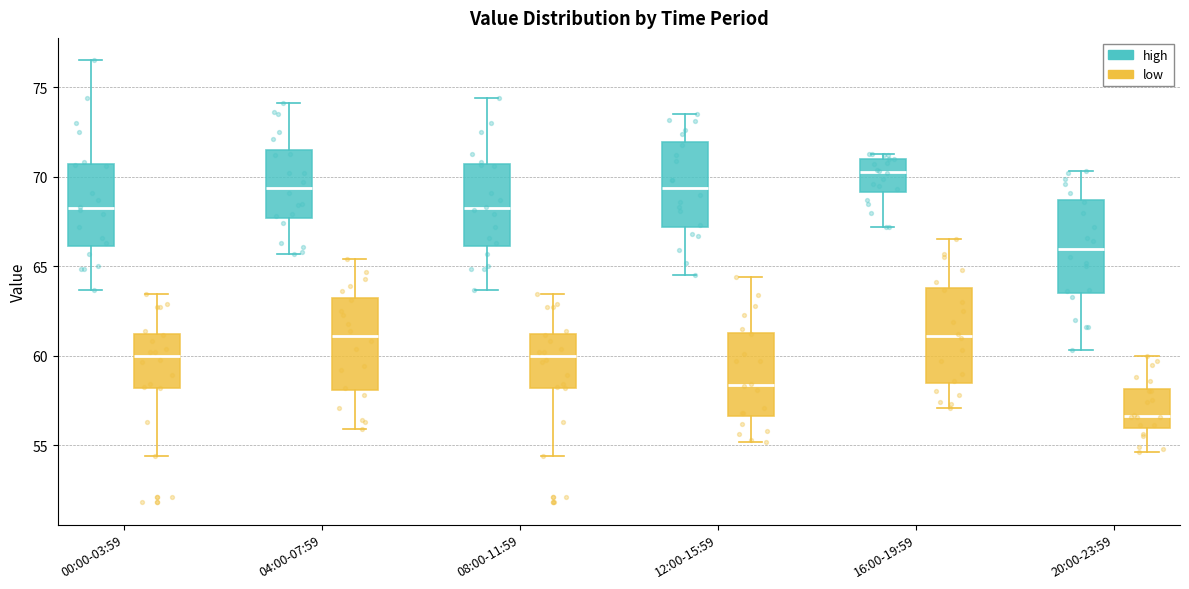

Which box has the lowest median line?

20:00-23:59 (low)